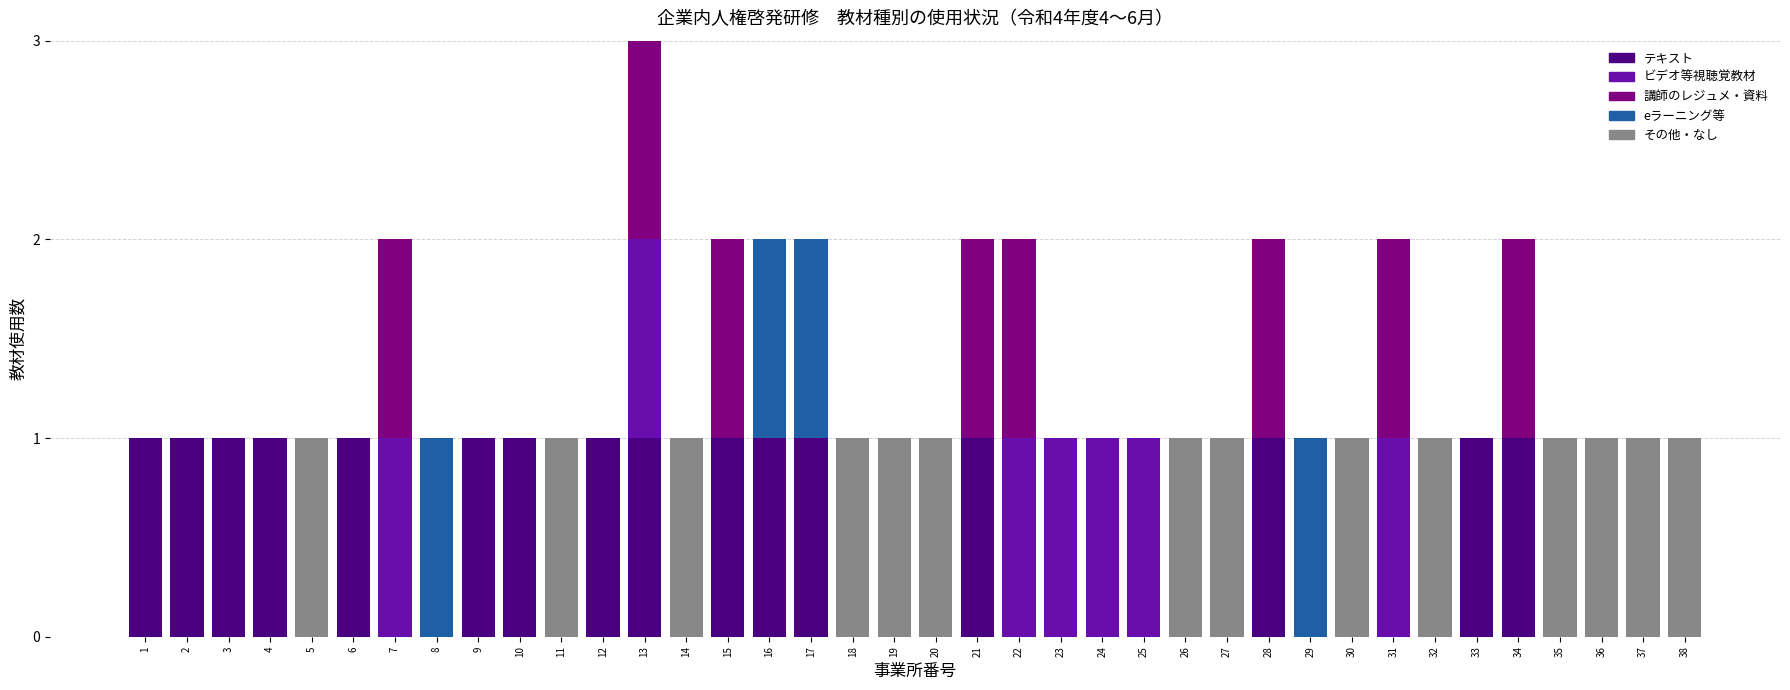

At which category is the sum across all series the highest?

13